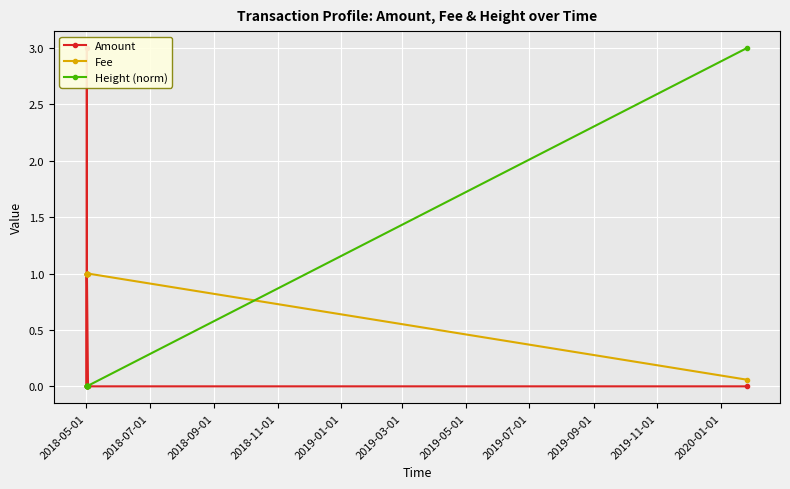

Which series ends up on top after the final intersection of Fee and Height (norm)?

Height (norm)